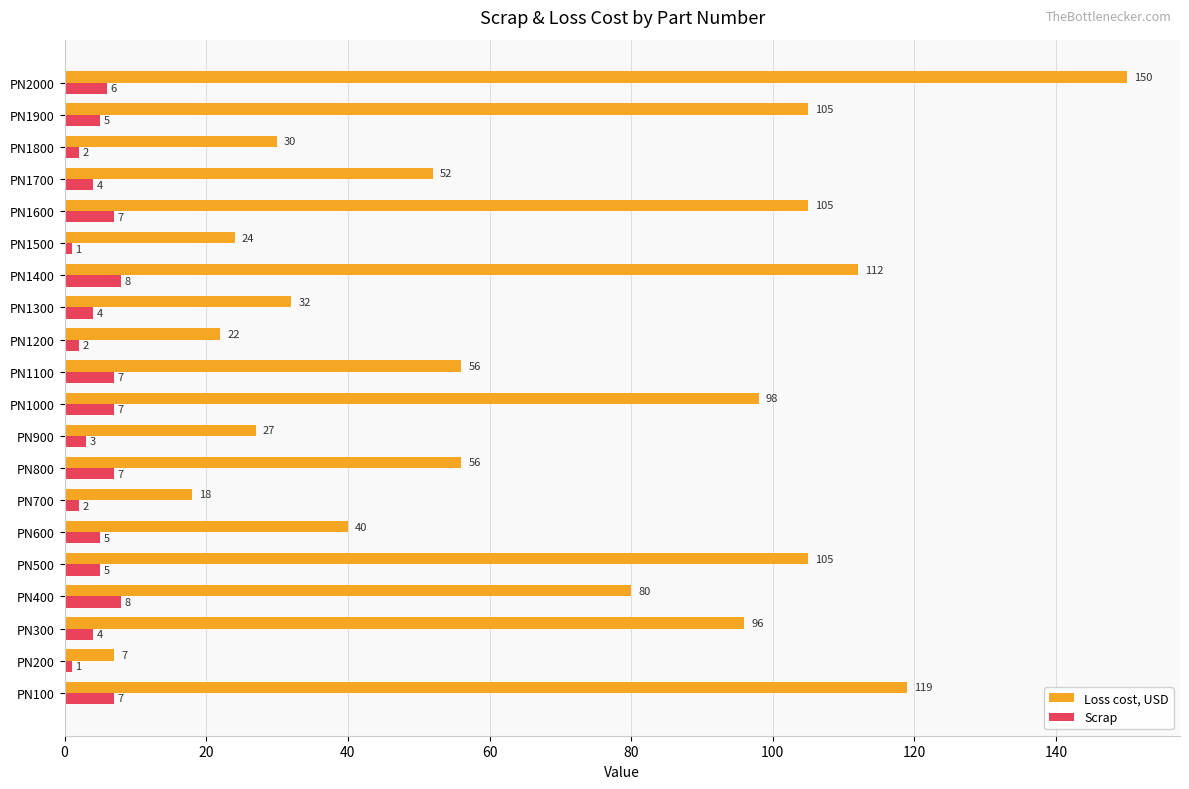

What is the average value of the Loss cost, USD series?

67